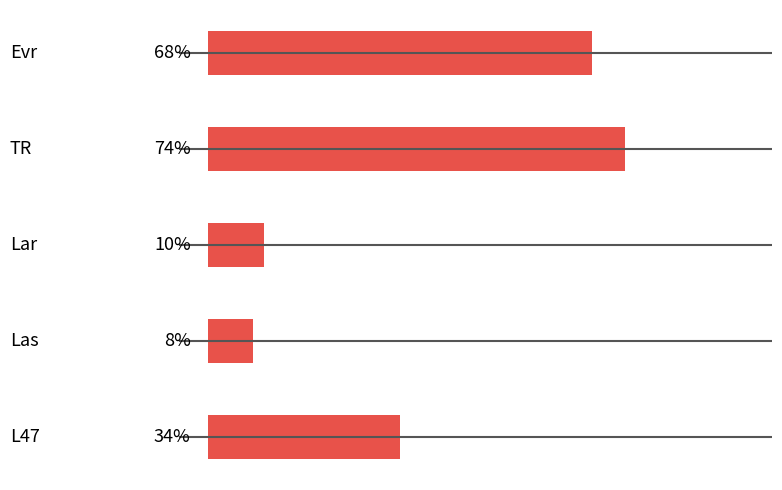

Reading left to right, what are all the values shown in this chart?

0=68	1=74	2=10	3=8	4=34